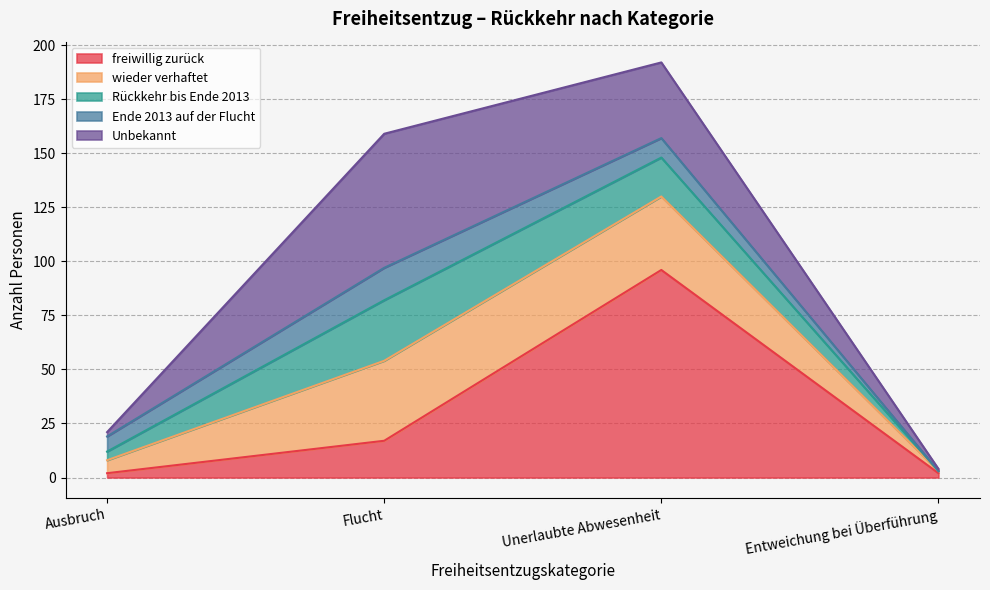

True or false: freiwillig zurück and Ende 2013 auf der Flucht intersect in this chart.

True